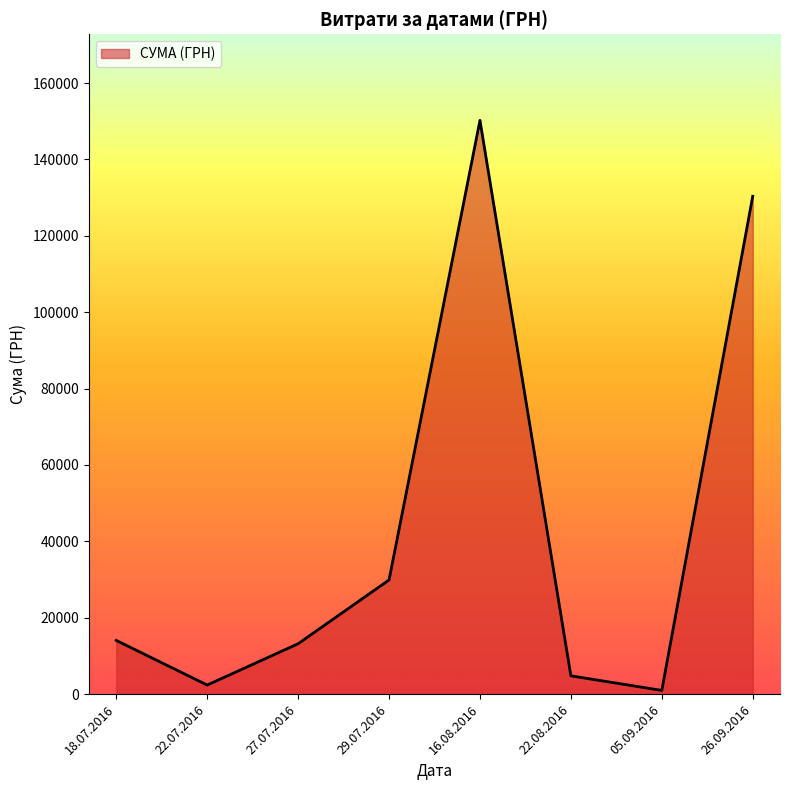

The value at 16.08.2016 is 150229.0. True or false?

True